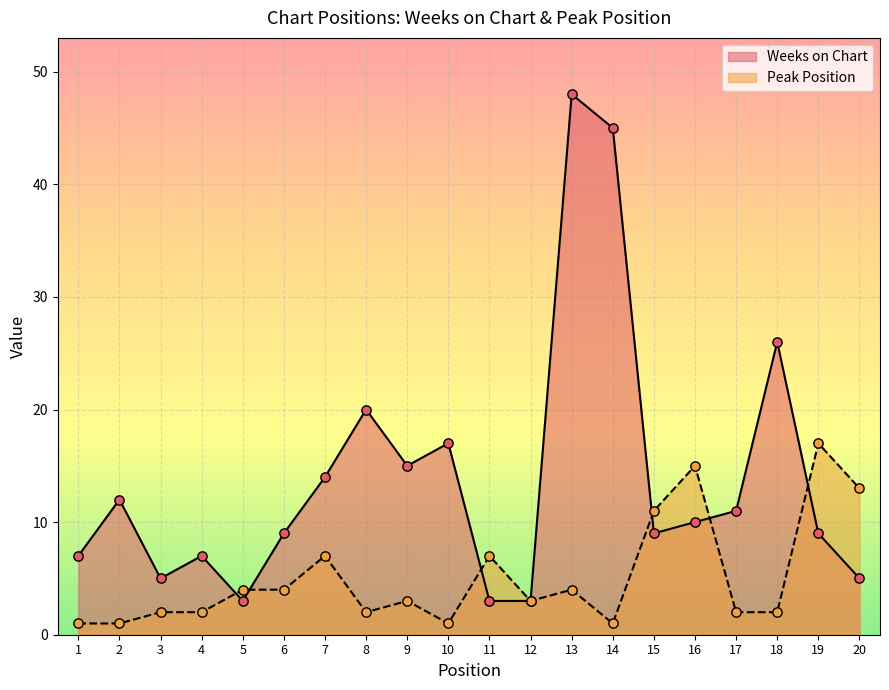

Which series contains the highest Y value?

Weeks on Chart